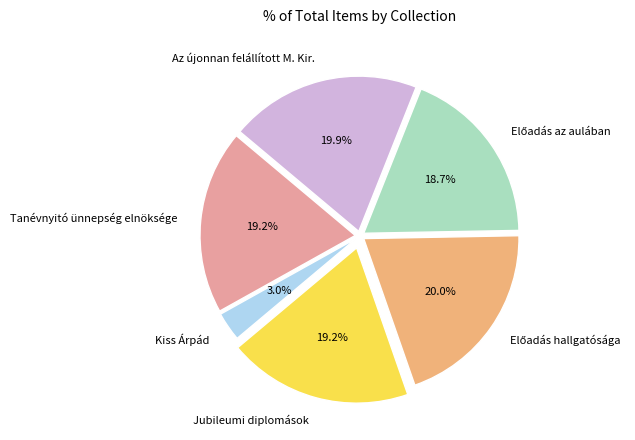

True or false: Az újonnan felállított M. Kir. accounts for 10% of the total.

False